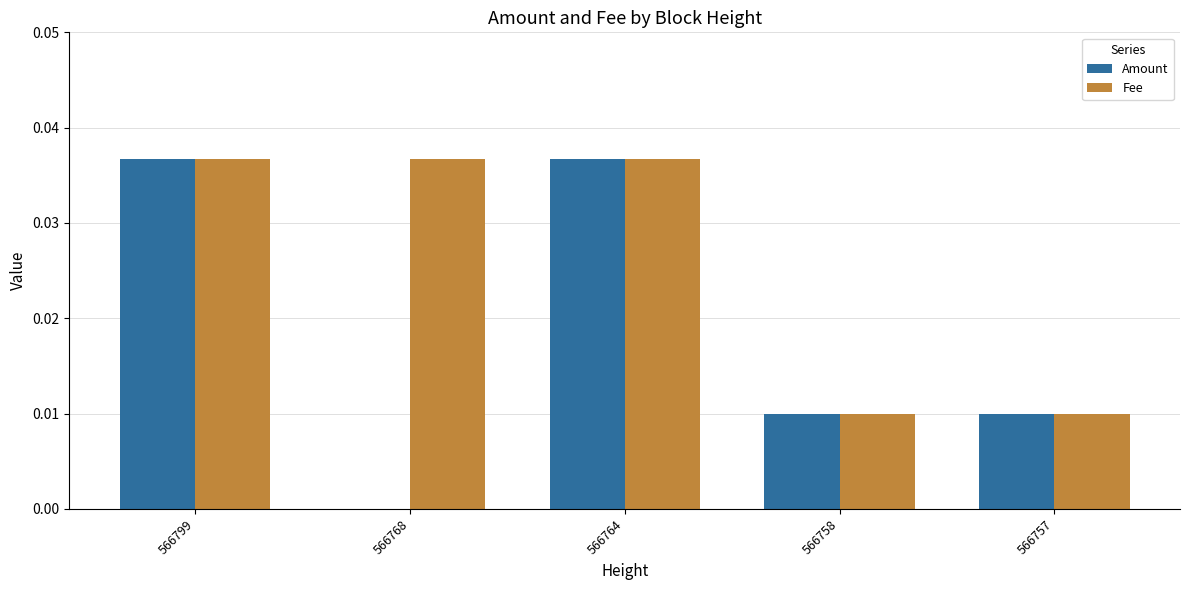

Is the value of Fee at 566757 greater than the value of Amount at 566799?

No